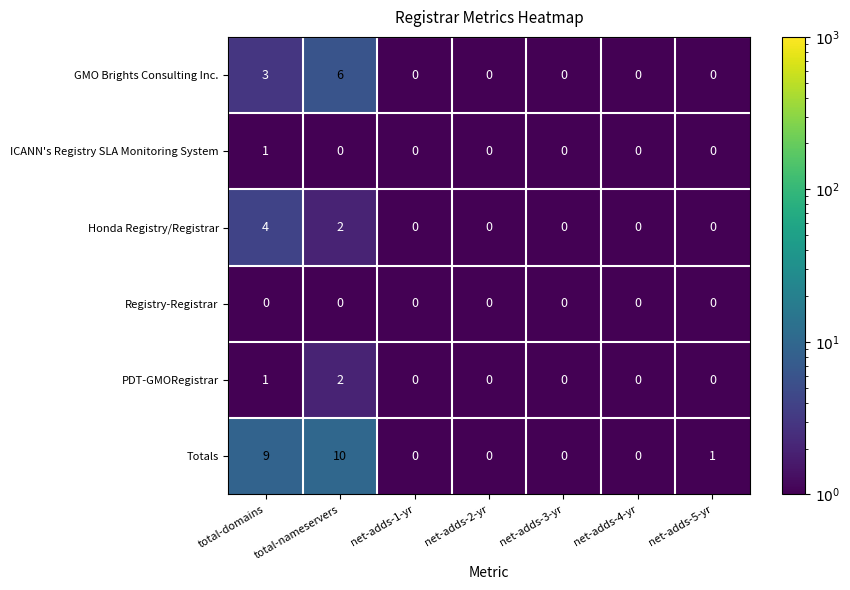

Which series has the largest total across all categories?

Totals